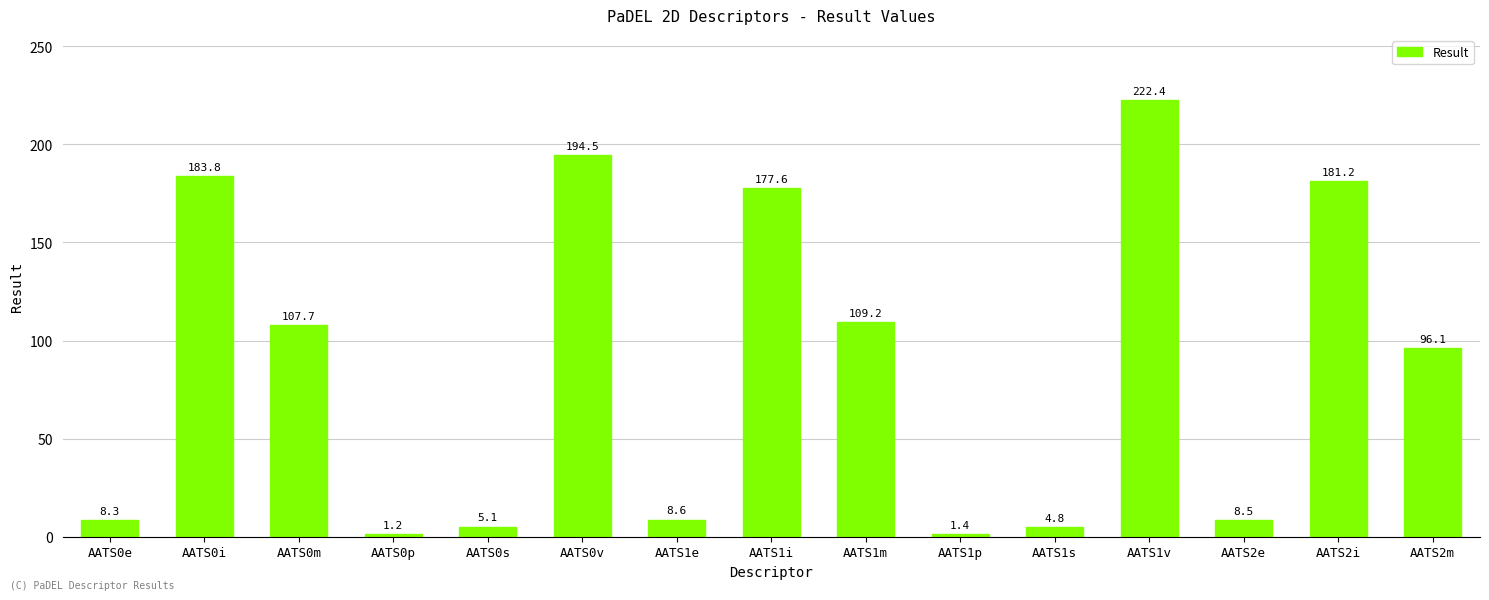

Reading left to right, list all the values displayed in this chart.

8.3	183.8	107.7	1.2	5.1	194.5	8.6	177.6	109.2	1.4	4.8	222.4	8.5	181.2	96.1